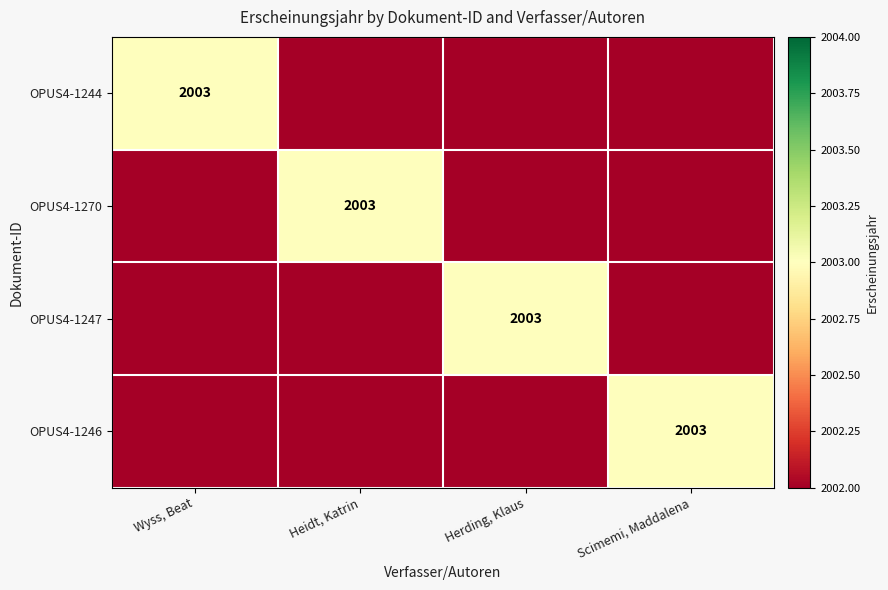

At how many categories does at least one series exceed 1590?

4